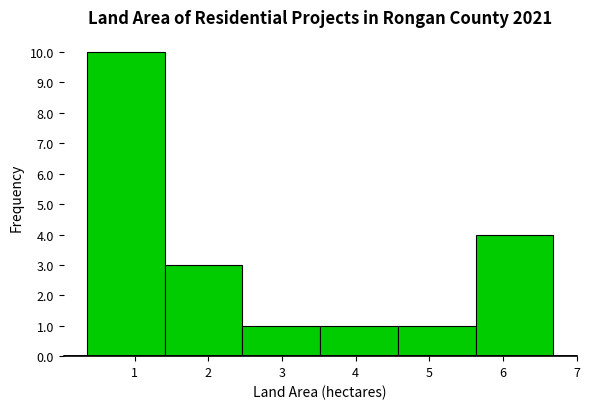

Over which range of the x-axis is the bar tallest?

0.4 to 1.4